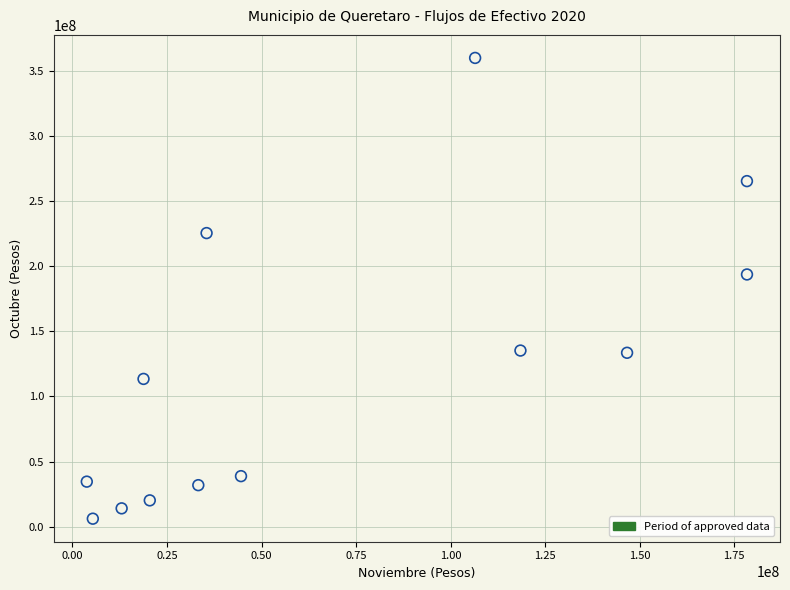

What is the range of X values (max minus min)?

174546822.4